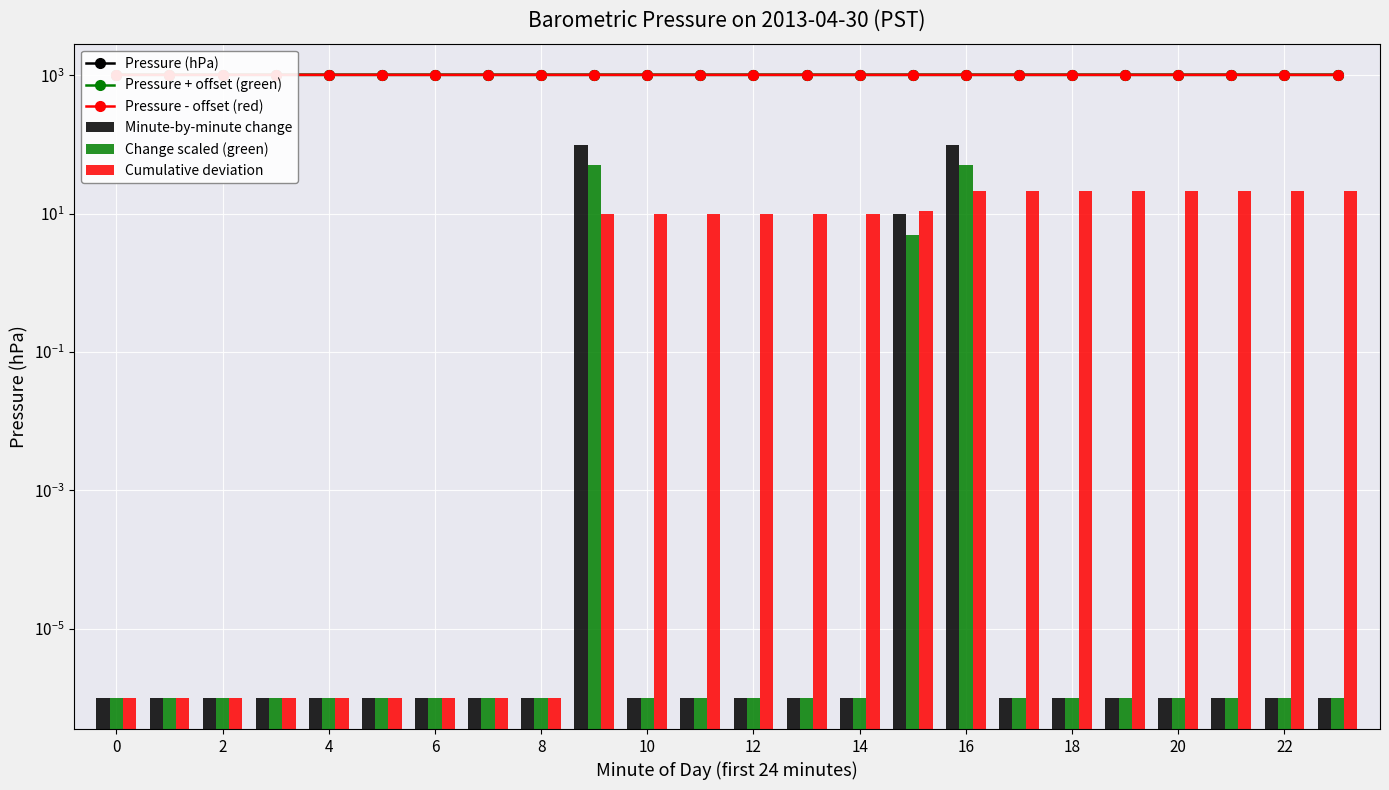

What is the difference between the maximum and minimum values in the Change scaled (green) series?

50.0